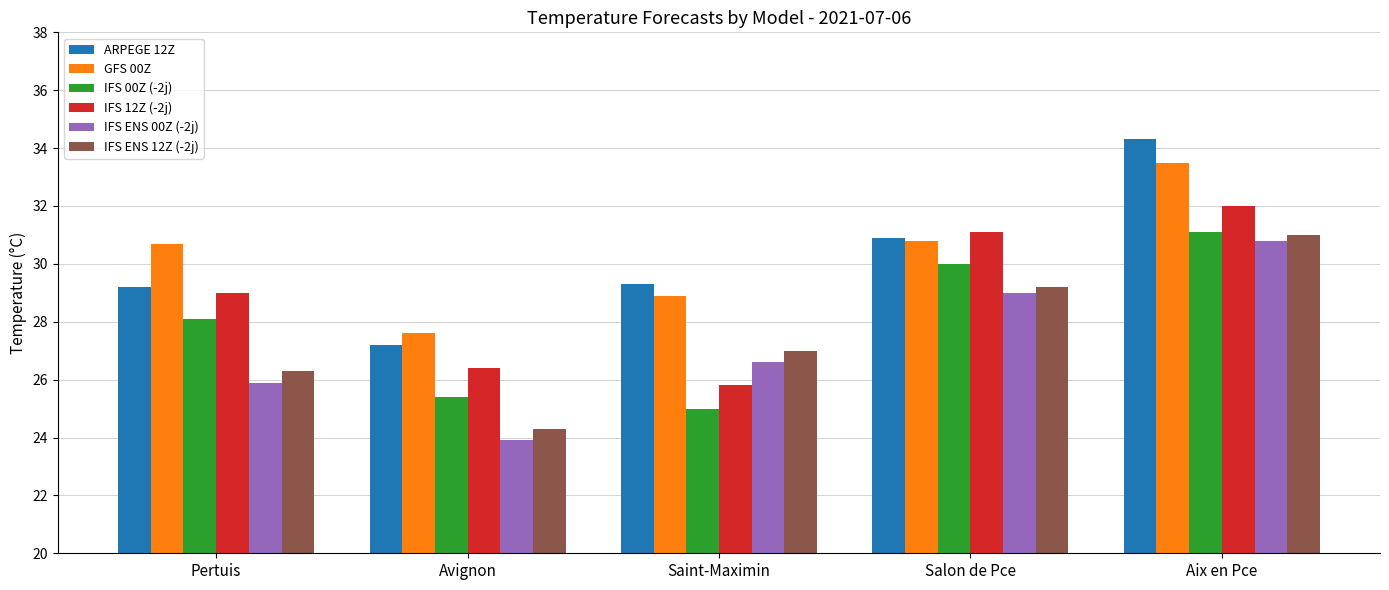

What is the sum of all IFS ENS 00Z (-2j) values?

136.2